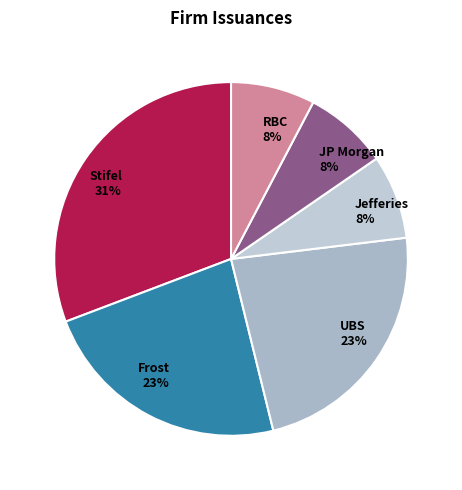

To the nearest percent, what is the average slice percentage?

17%